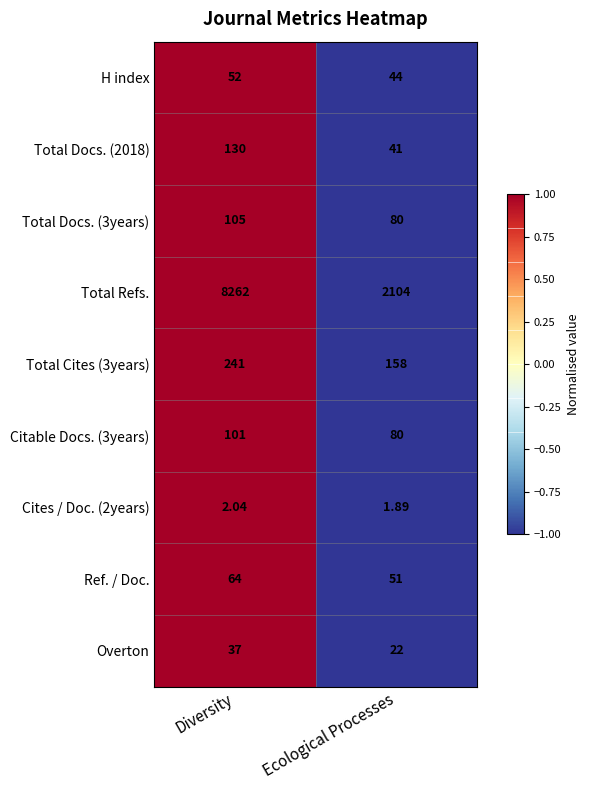

How many categories are shown in the chart?

2